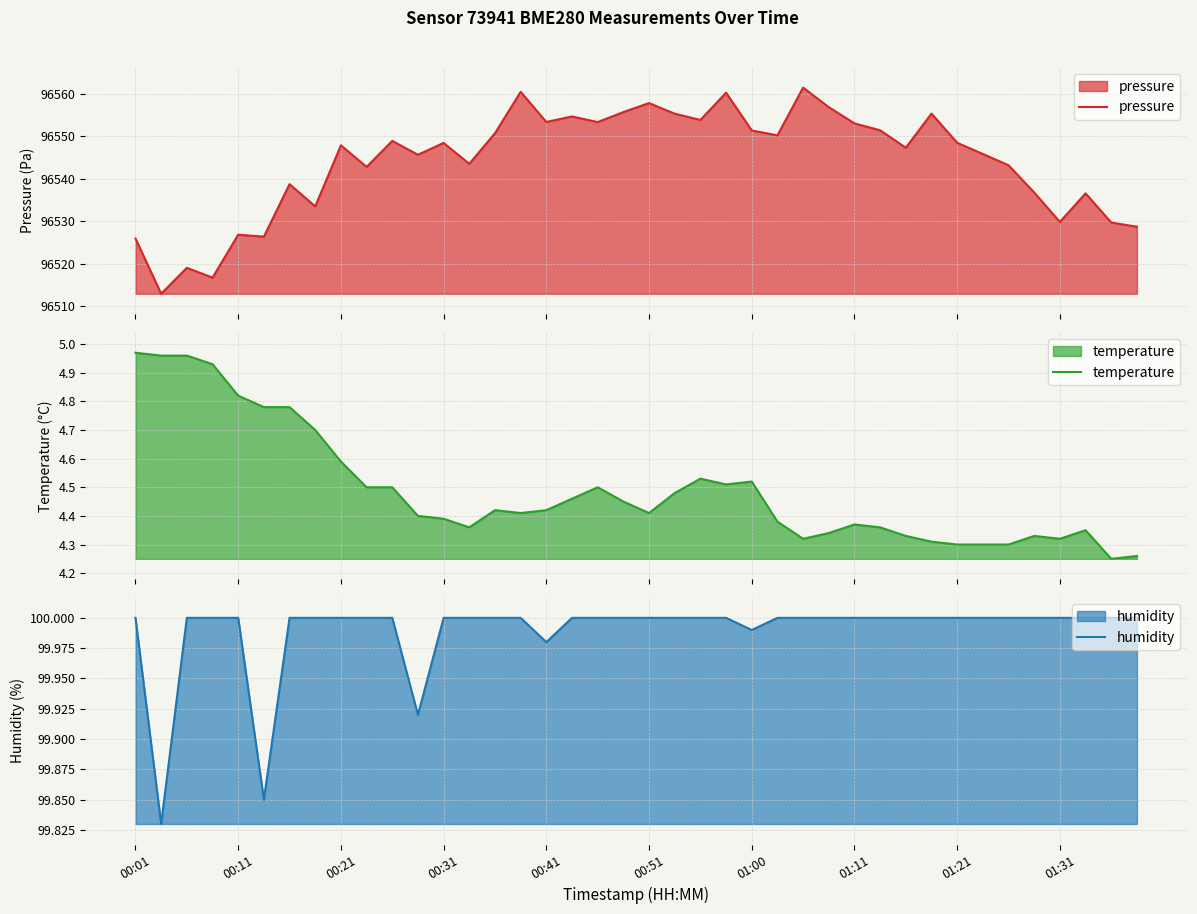

What is the maximum value for pressure?

96561.4